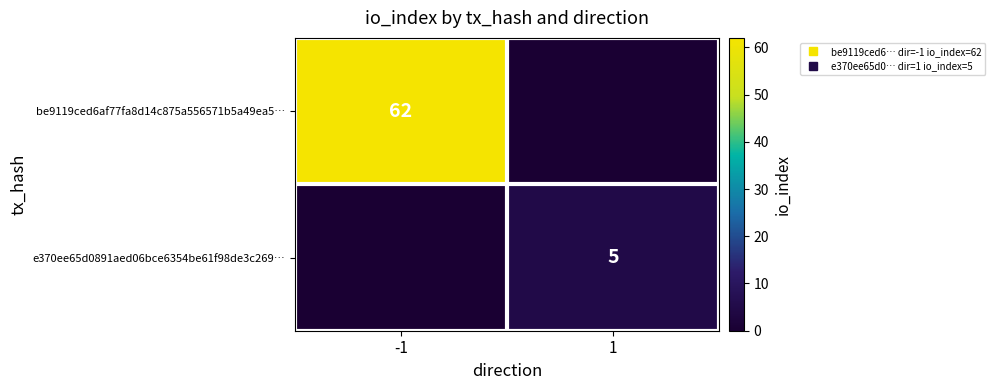

What is the difference between the highest and lowest values at -1?

62